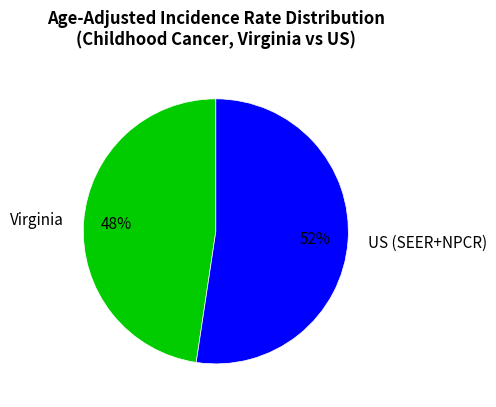

How many segments does this pie chart have?

2